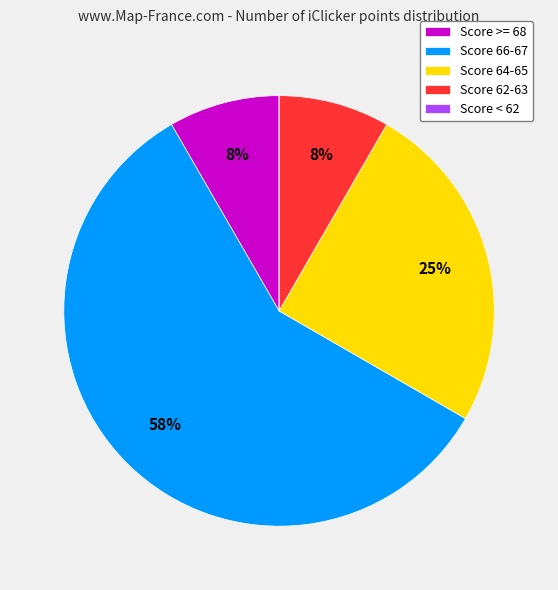

What is the majority slice?

Score 66-67